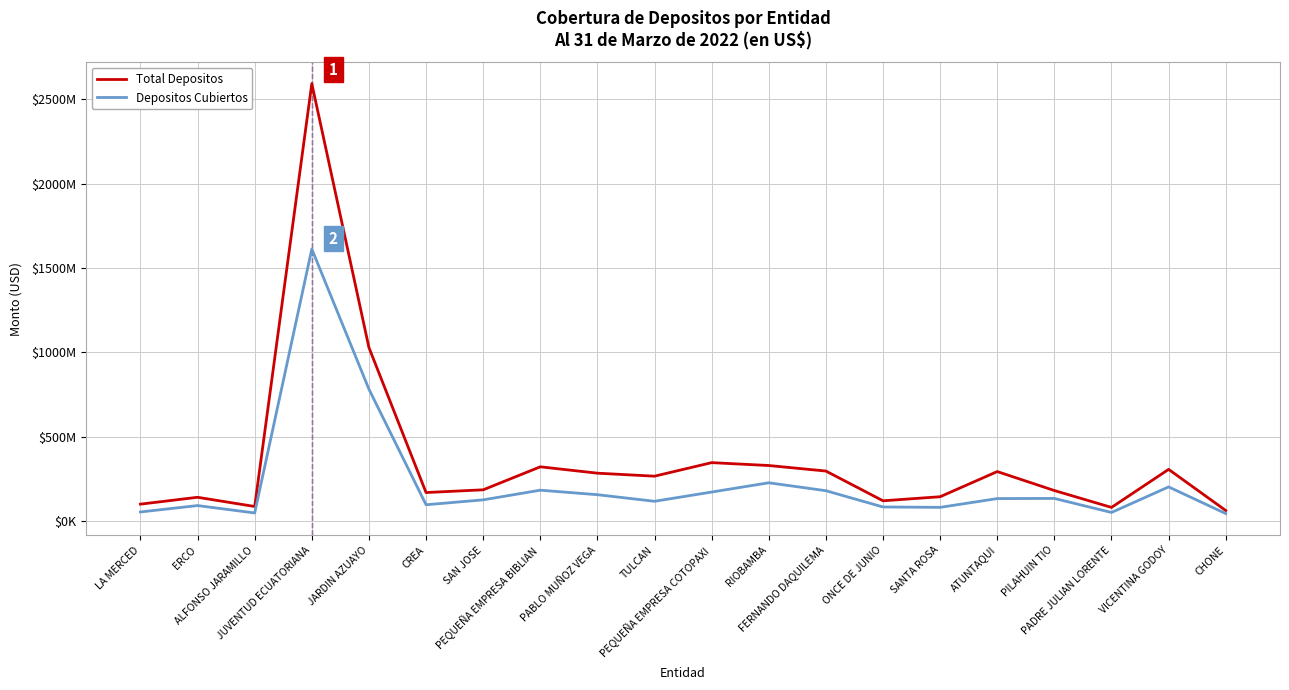

List the labels in order of Total Depositos value, smallest first.

CHONE, PADRE JULIAN LORENTE, ALFONSO JARAMILLO, LA MERCED, ONCE DE JUNIO, ERCO, SANTA ROSA, CREA, PILAHUIN TIO, SAN JOSE, TULCAN, PABLO MUÑOZ VEGA, ATUNTAQUI, FERNANDO DAQUILEMA, VICENTINA GODOY, PEQUEÑA EMPRESA BIBLIAN, RIOBAMBA, PEQUEÑA EMPRESA COTOPAXI, JARDIN AZUAYO, JUVENTUD ECUATORIANA